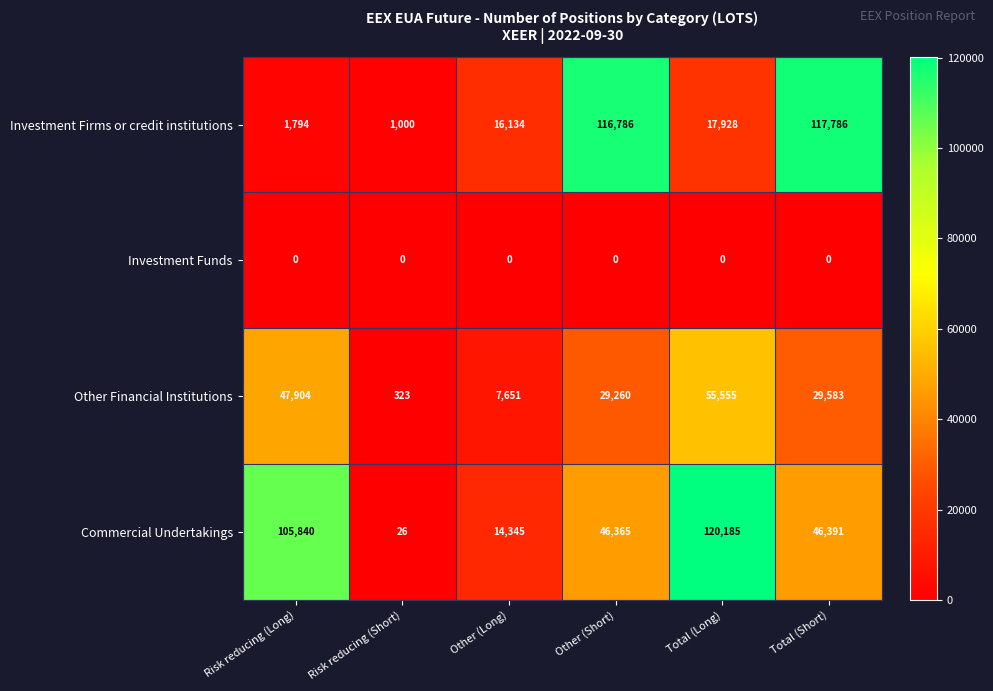

At which label does Other Financial Institutions first exceed 29583?

Risk reducing (Long)